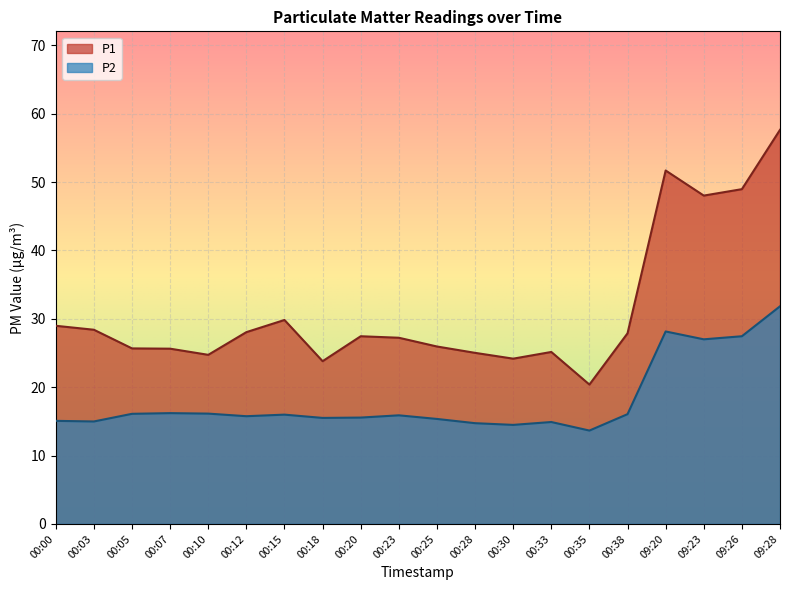

Which category has the lowest value in the P2 series?

00:35